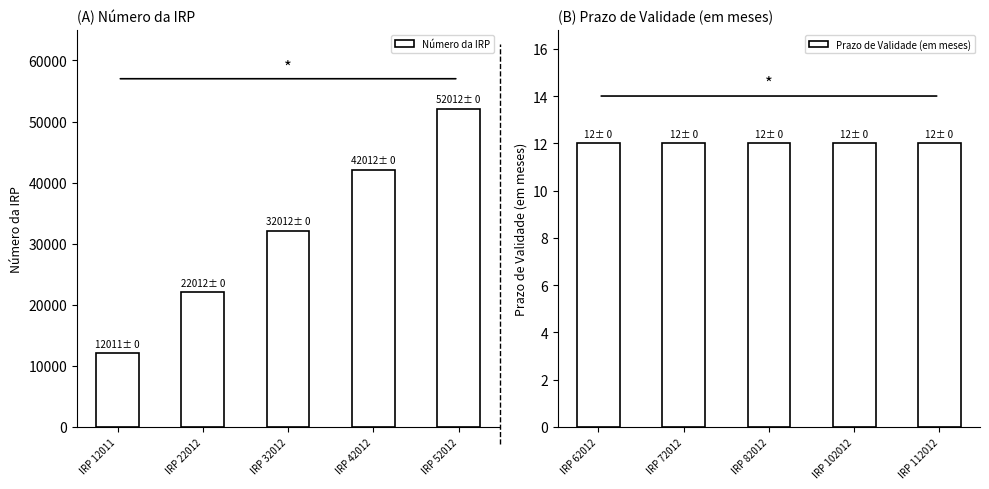

At which category is the sum across all series the highest?

IRP 52012